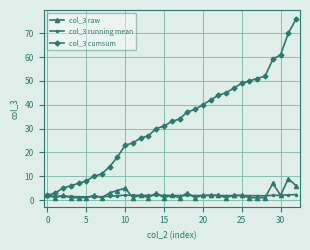

What is the value of the col_3 cumsum point at the 33rd from the left?

76.0